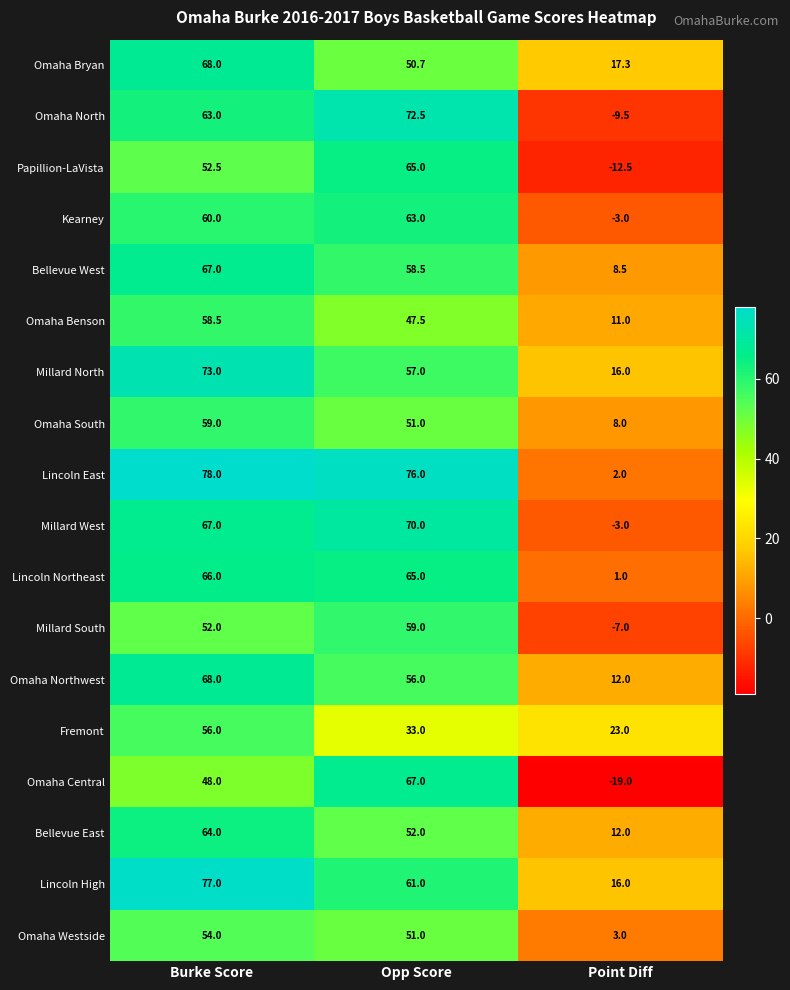

Which series has the largest range (max minus min)?

Omaha Central